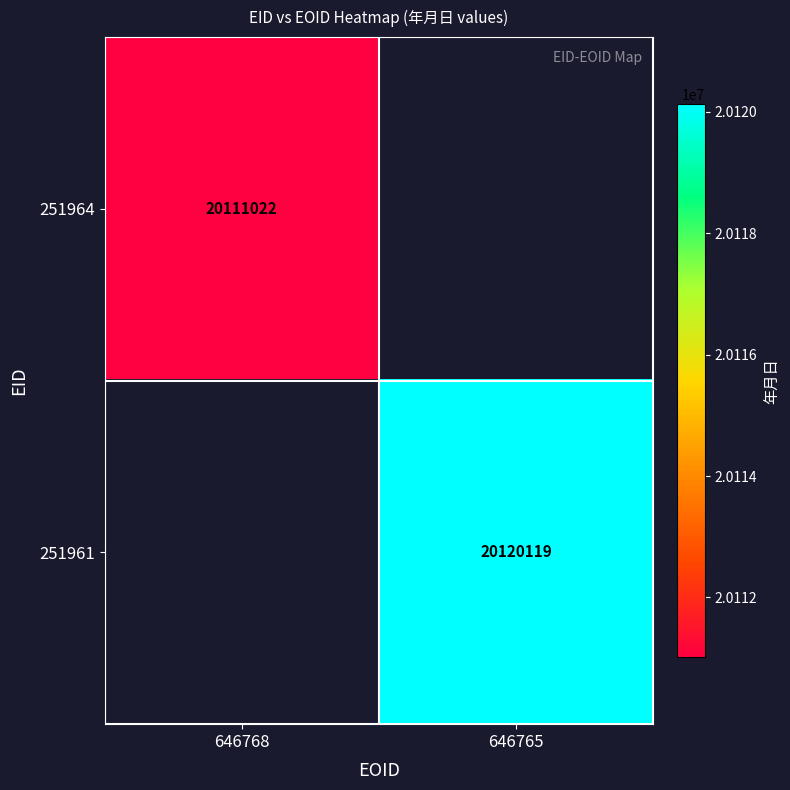

At how many categories does at least one series exceed 20114273?

1